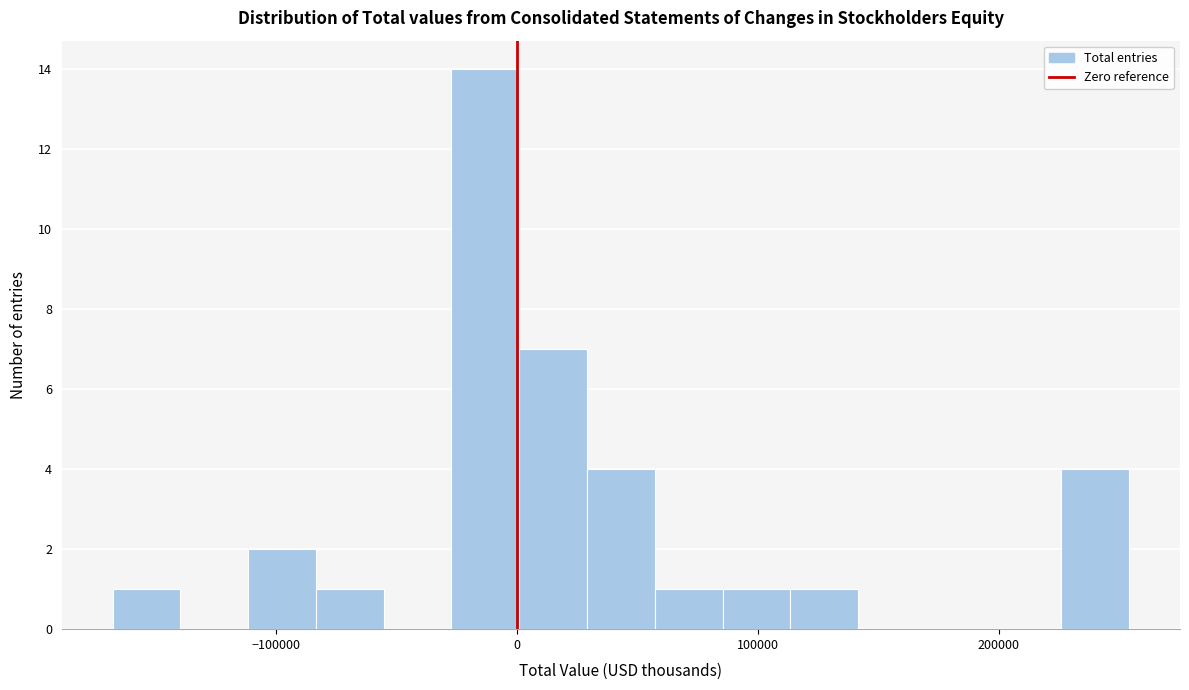

Around what value on the x-axis is the tallest bar? Give the approximate position of its centre, as read against the axis.

-10000